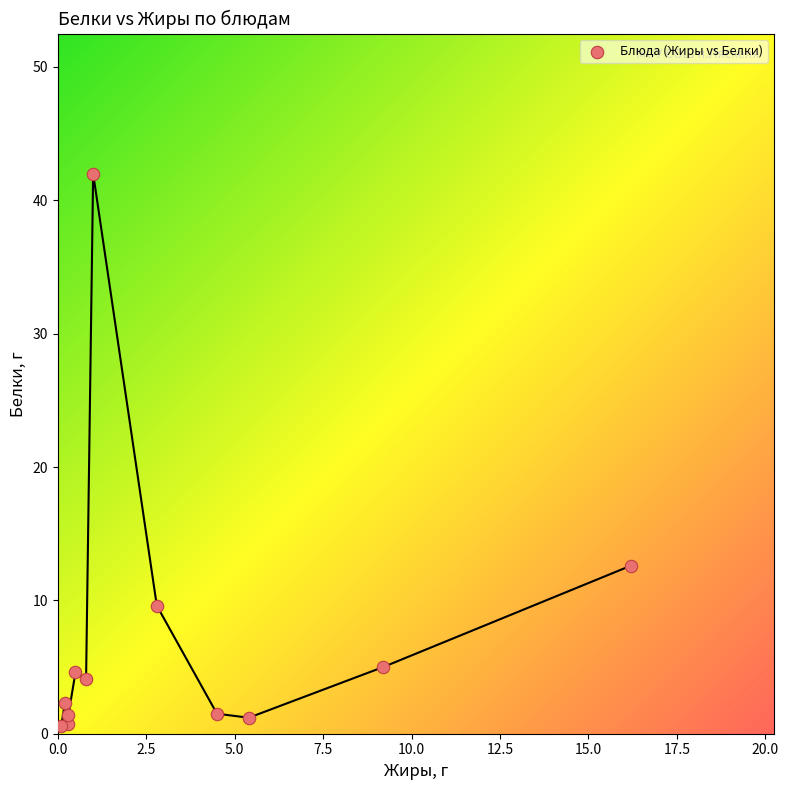

What Y value in the scatter plot is closest to 21?

12.6